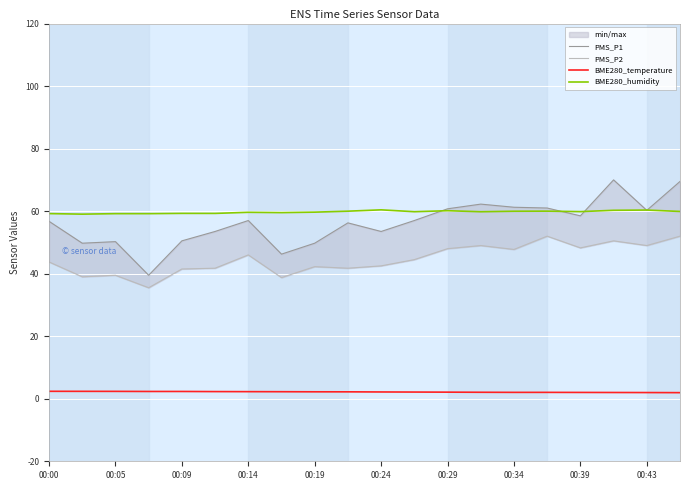

What is the maximum value for BME280_humidity?

60.4